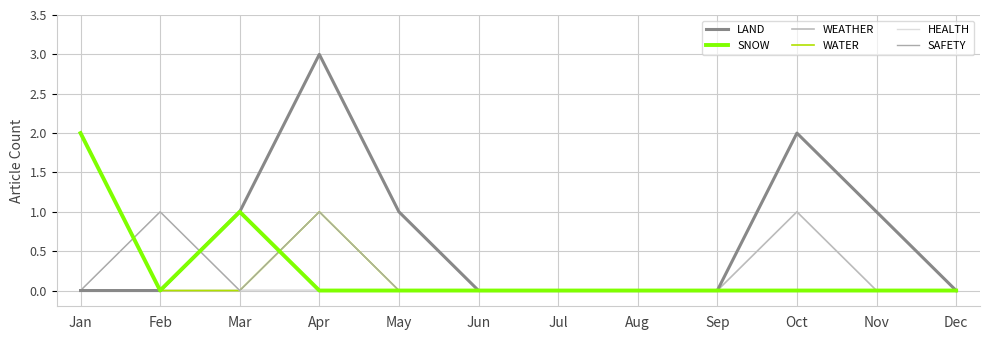

What are all the series names shown in the legend?

LAND, SNOW, WEATHER, WATER, HEALTH, SAFETY